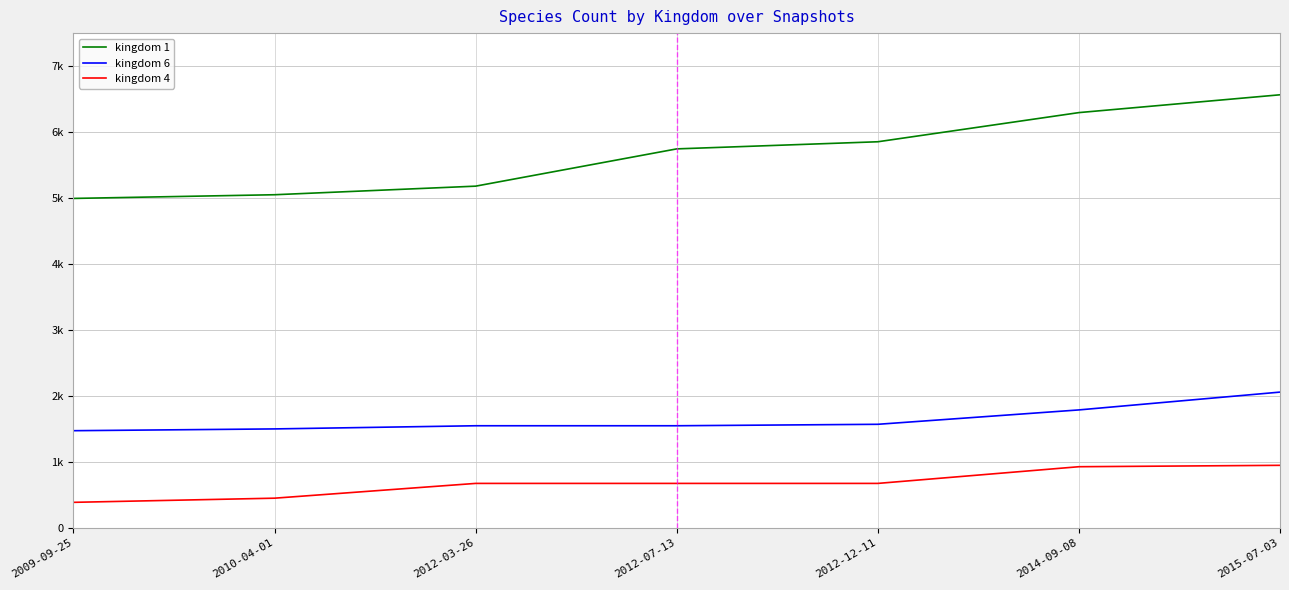

Reading left to right, what are all the values shown in this chart?

kingdom 1: 4994	5050	5180	5745	5853	6295	6565
kingdom 6: 1473	1500	1548	1548	1570	1788	2058
kingdom 4: 387	450	674	674	674	927	948